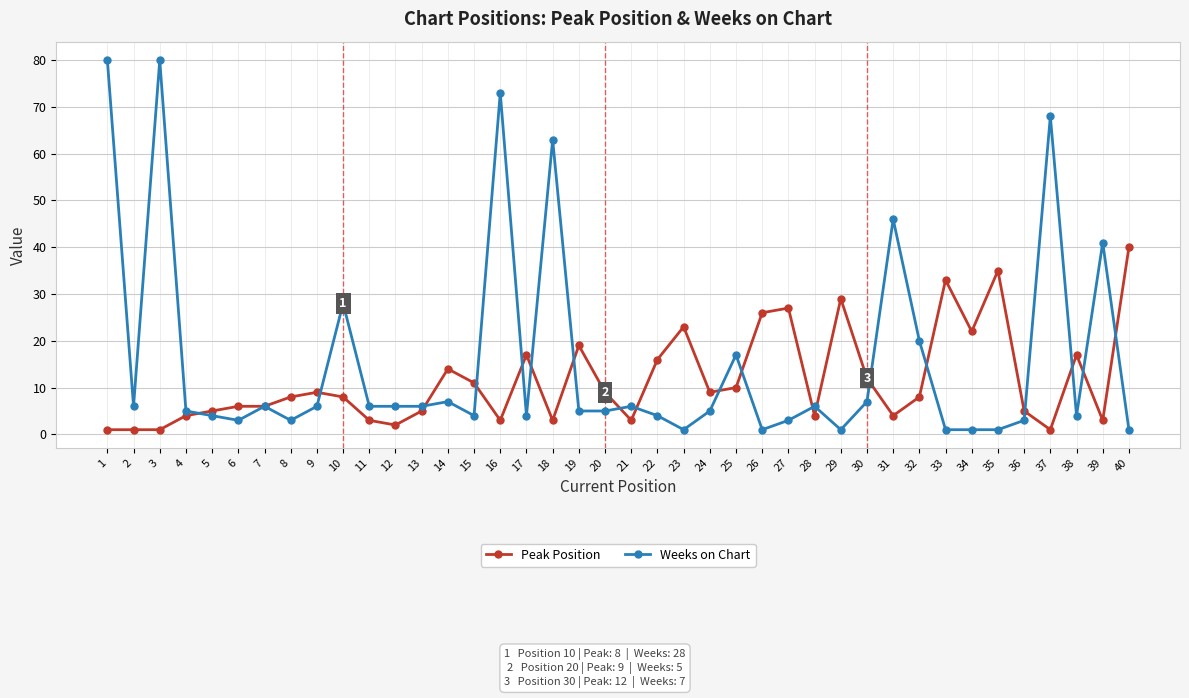

What is the greatest value displayed?

80